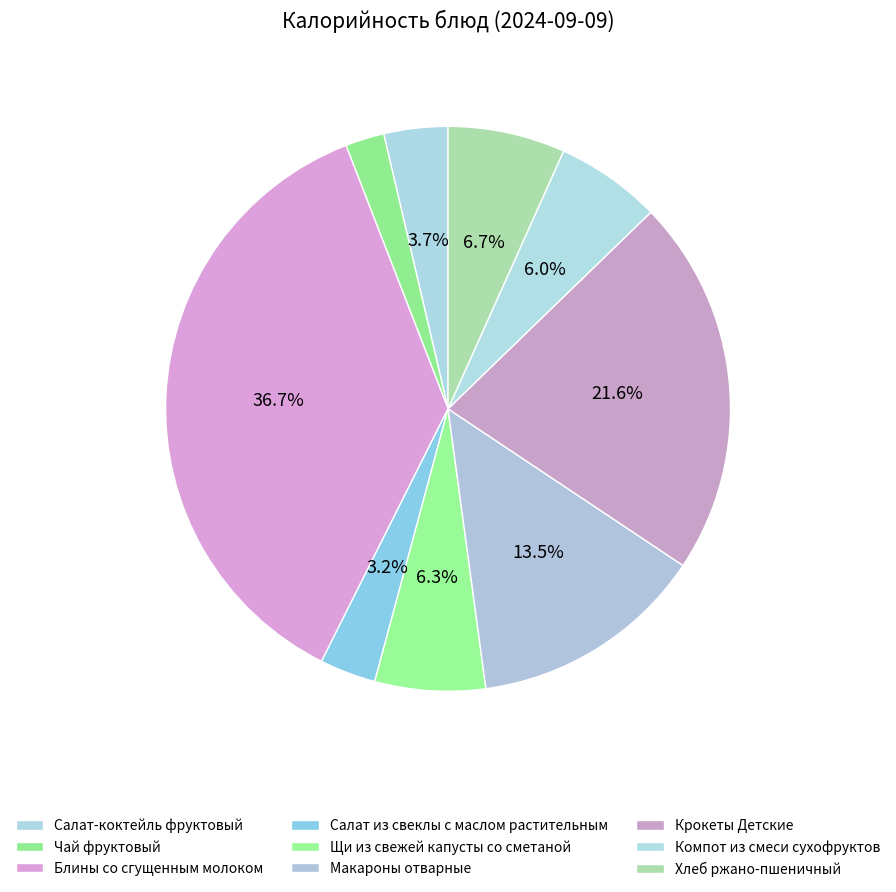

Is there any slice that represents more than half of the pie?

No